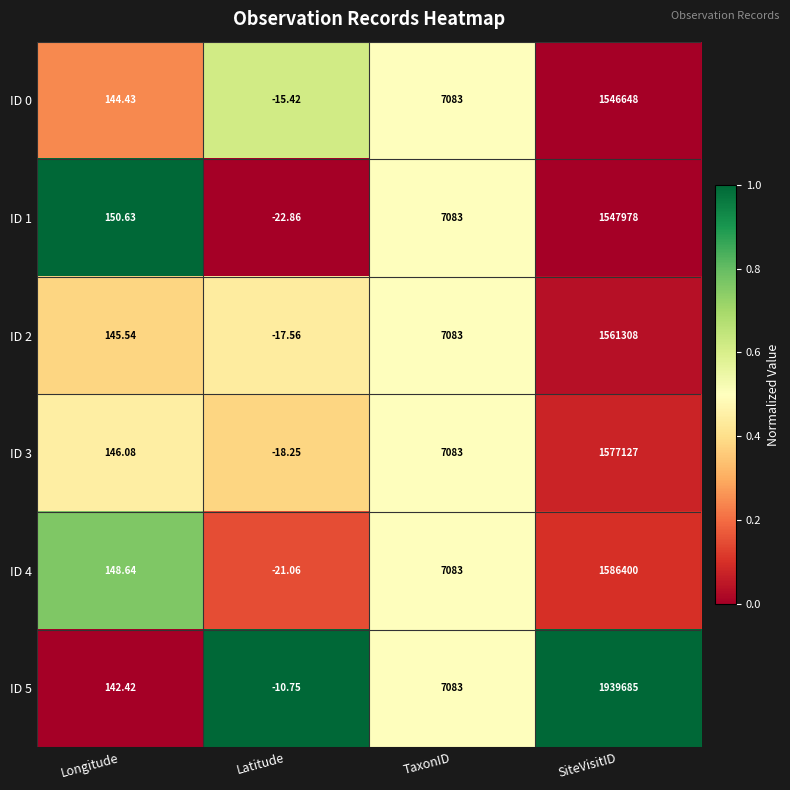

List the labels in order of ID 2 value, largest first.

SiteVisitID, TaxonID, Longitude, Latitude